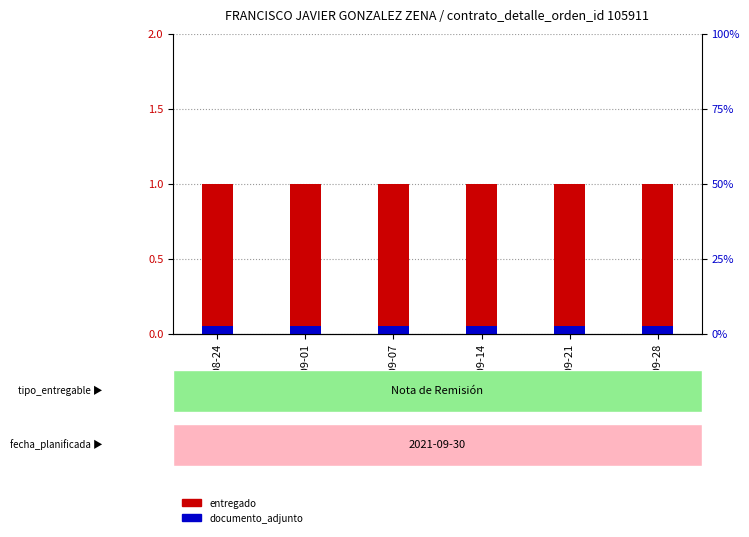

What is the label of the 3rd bar from the right?

2021-09-14